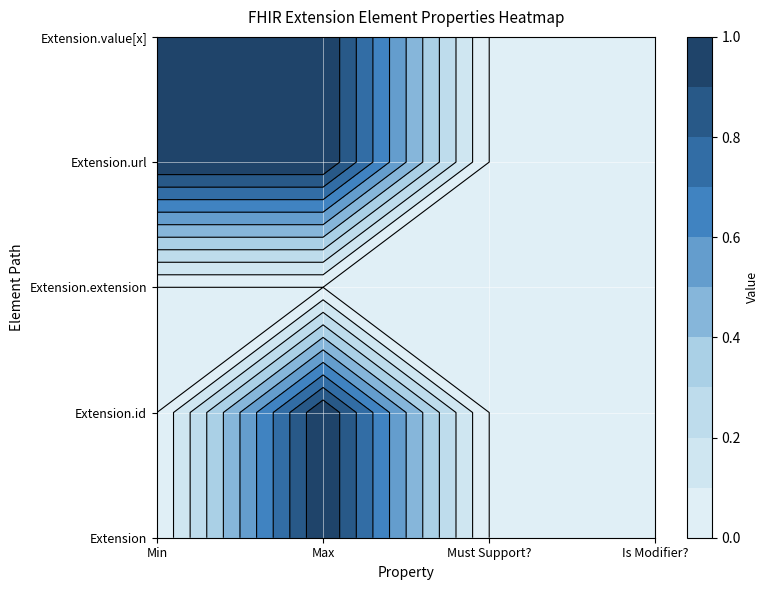

Between Max and Min, which is larger?

Max